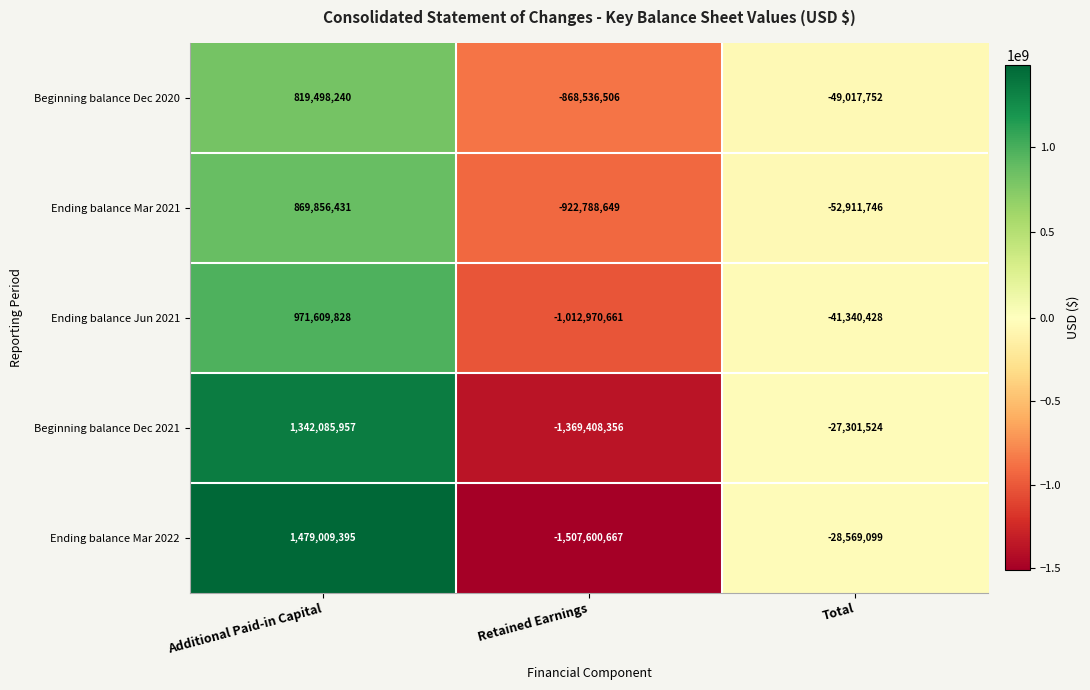

Reading left to right, list all the values displayed in this chart.

Beginning balance Dec 2020: Additional Paid-in Capital=819498240	Retained Earnings=-868536506	Total=-49017752
Ending balance Mar 2021: Additional Paid-in Capital=869856431	Retained Earnings=-922788649	Total=-52911746
Ending balance Jun 2021: Additional Paid-in Capital=971609828	Retained Earnings=-1012970661	Total=-41340428
Beginning balance Dec 2021: Additional Paid-in Capital=1342085957	Retained Earnings=-1369408356	Total=-27301524
Ending balance Mar 2022: Additional Paid-in Capital=1479009395	Retained Earnings=-1507600667	Total=-28569099